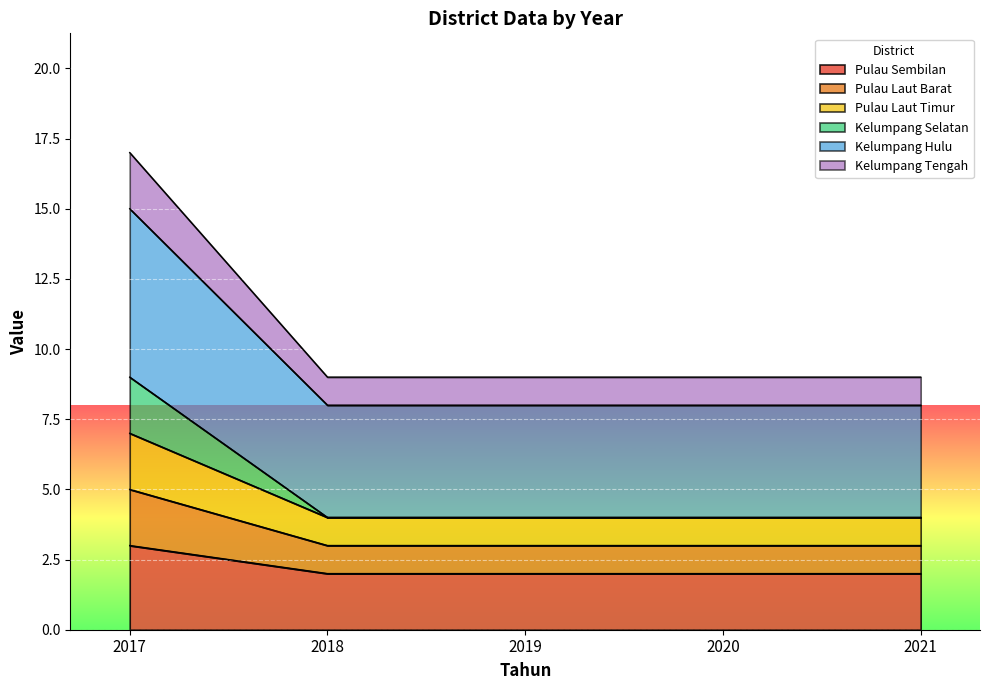

What is the value of the Kelumpang Tengah point at the 1st from the left?

17